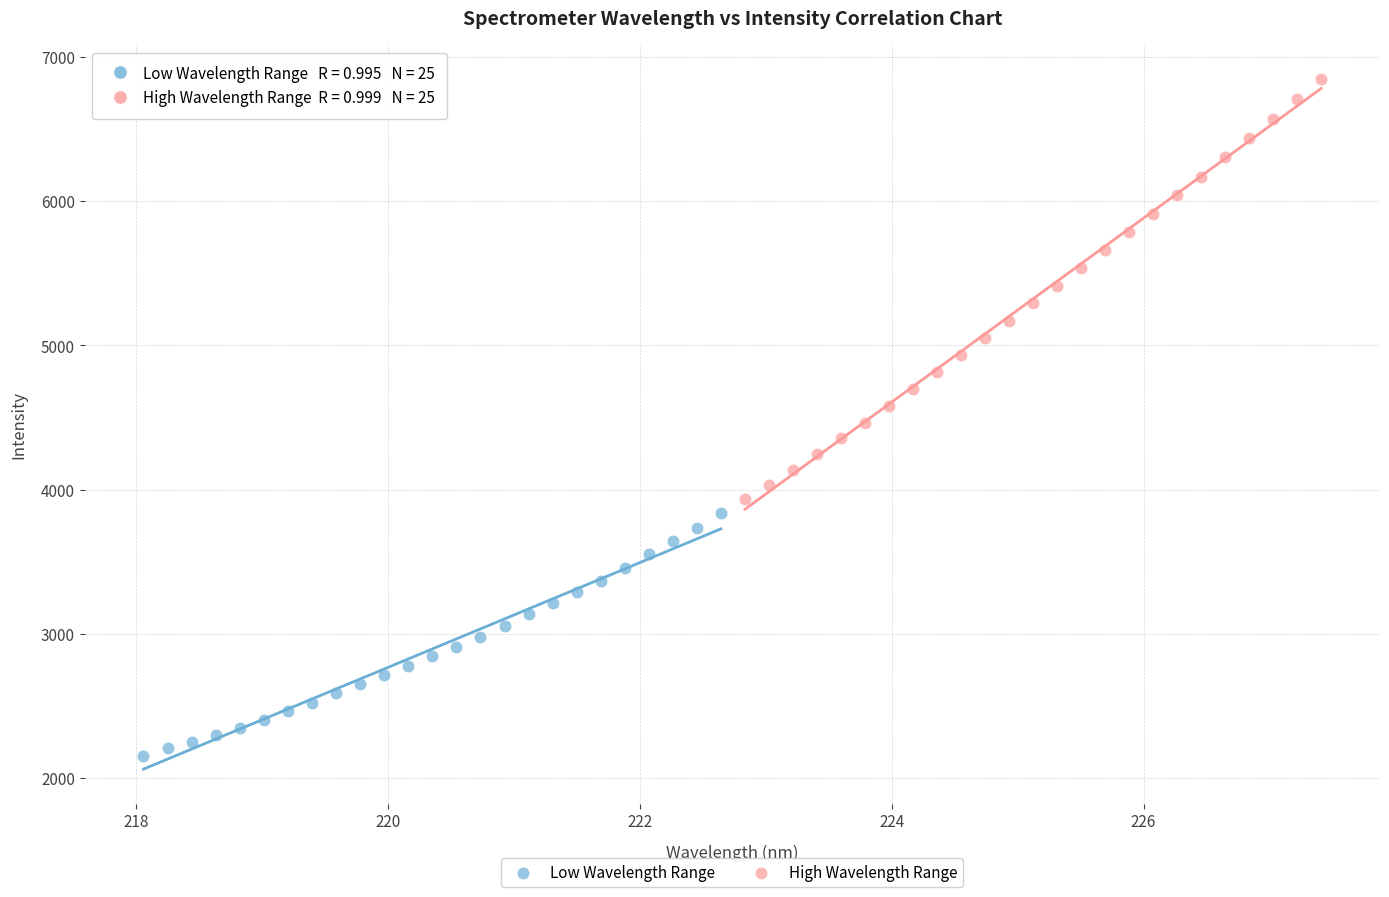

Which series reaches the maximum Y coordinate?

High Wavelength Range